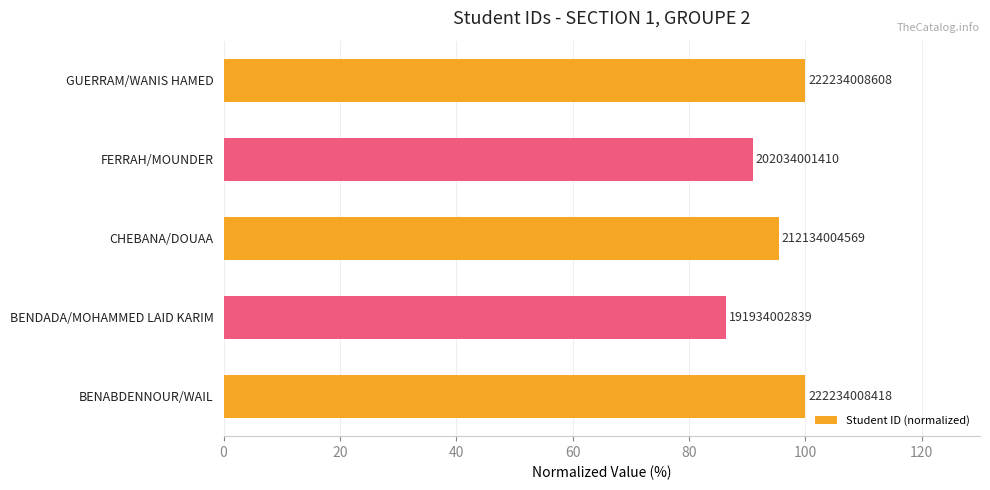

Does the chart contain any negative values?

No